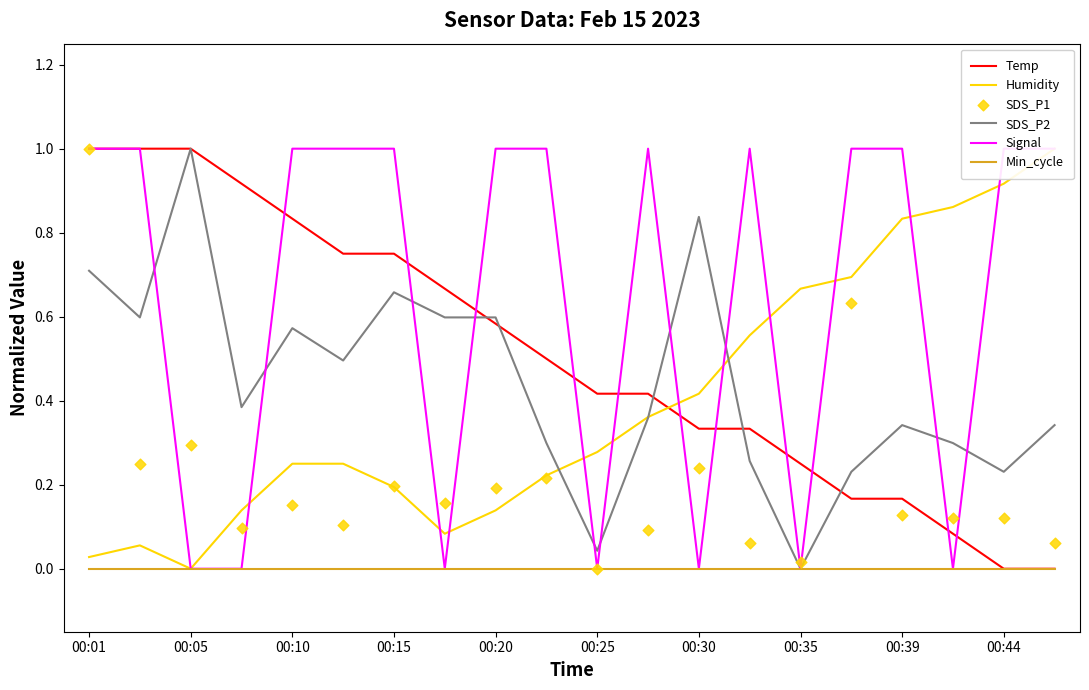

What are all the series names shown in the legend?

Temp, Humidity, SDS_P2, Signal, Min_cycle, SDS_P1